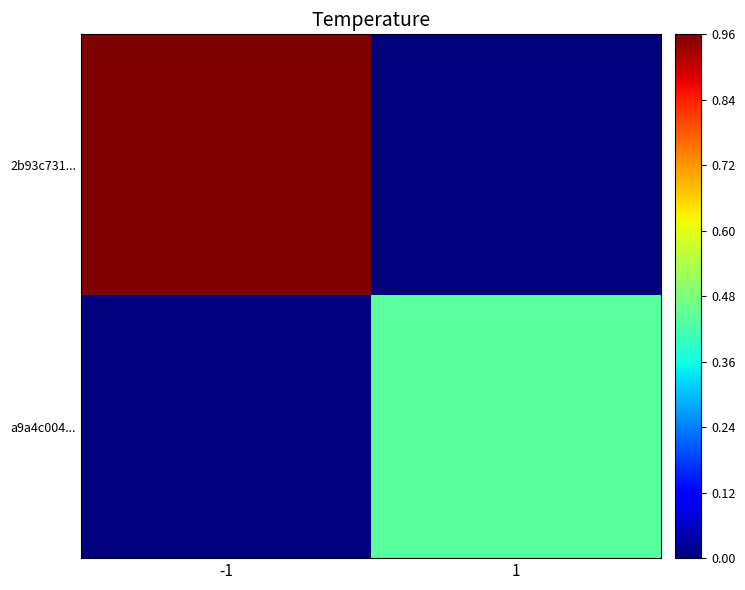

At which category is the sum across all series the highest?

-1